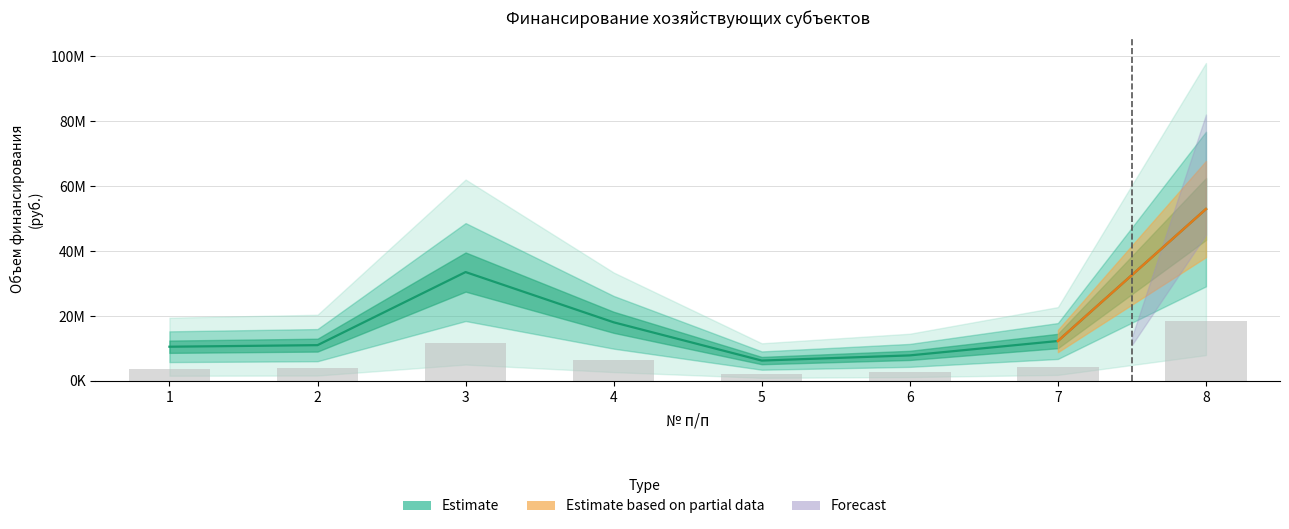

Reading right to left, extract all data points from this chart.

52954955.4	12289193.0	7857376.2	6262541.8	18053846.8	33539180.5	11013355.0	10529884.6